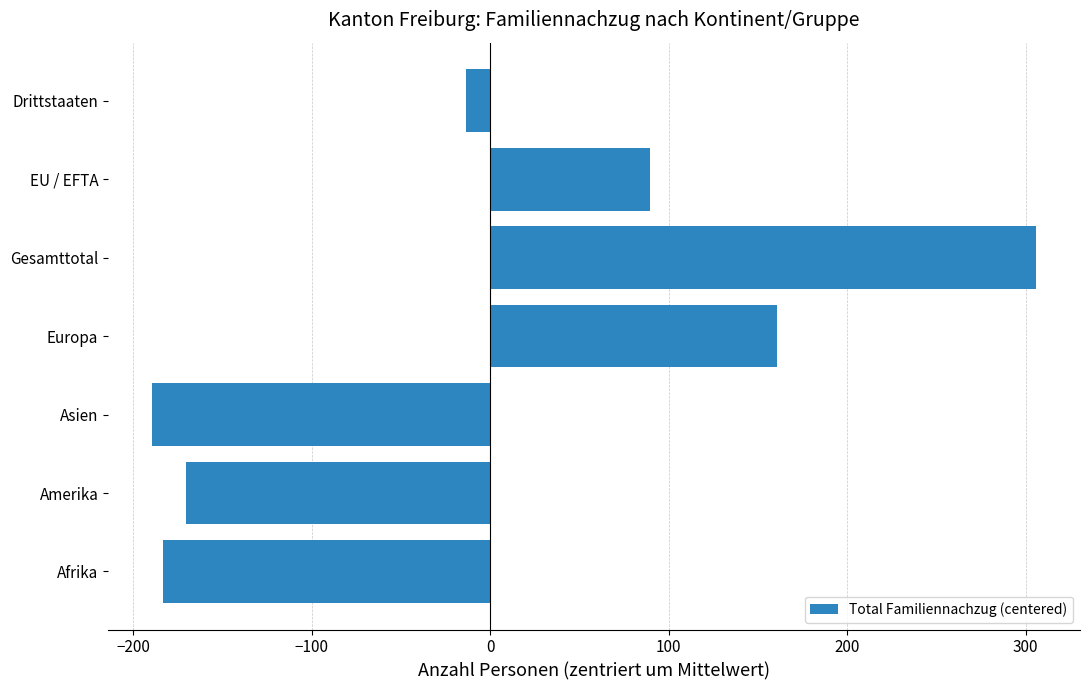

What is the change in value from Amerika to Drittstaaten?

+157.0